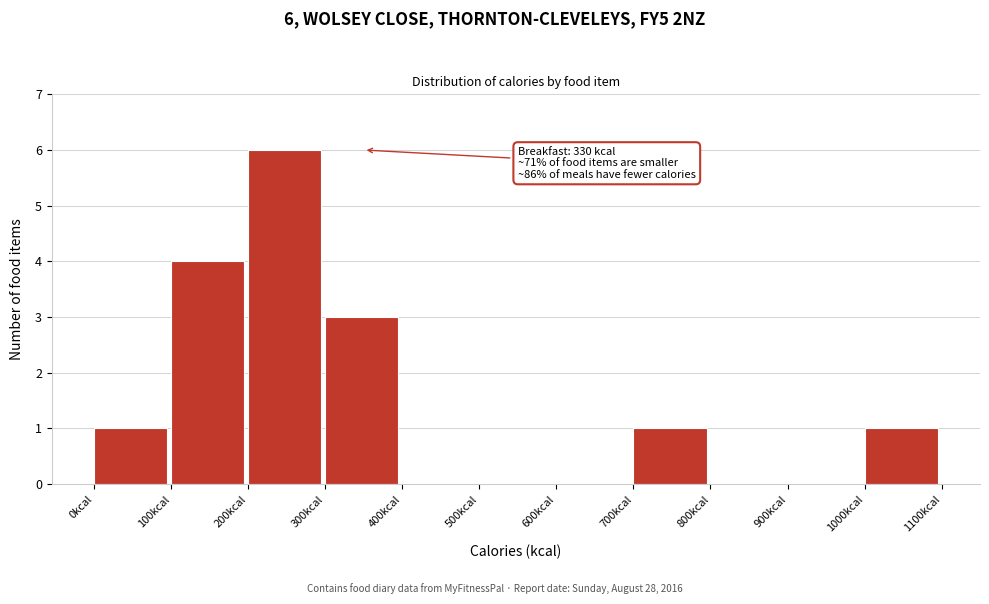

Which range on the x-axis has the tallest bar?

200 to 300